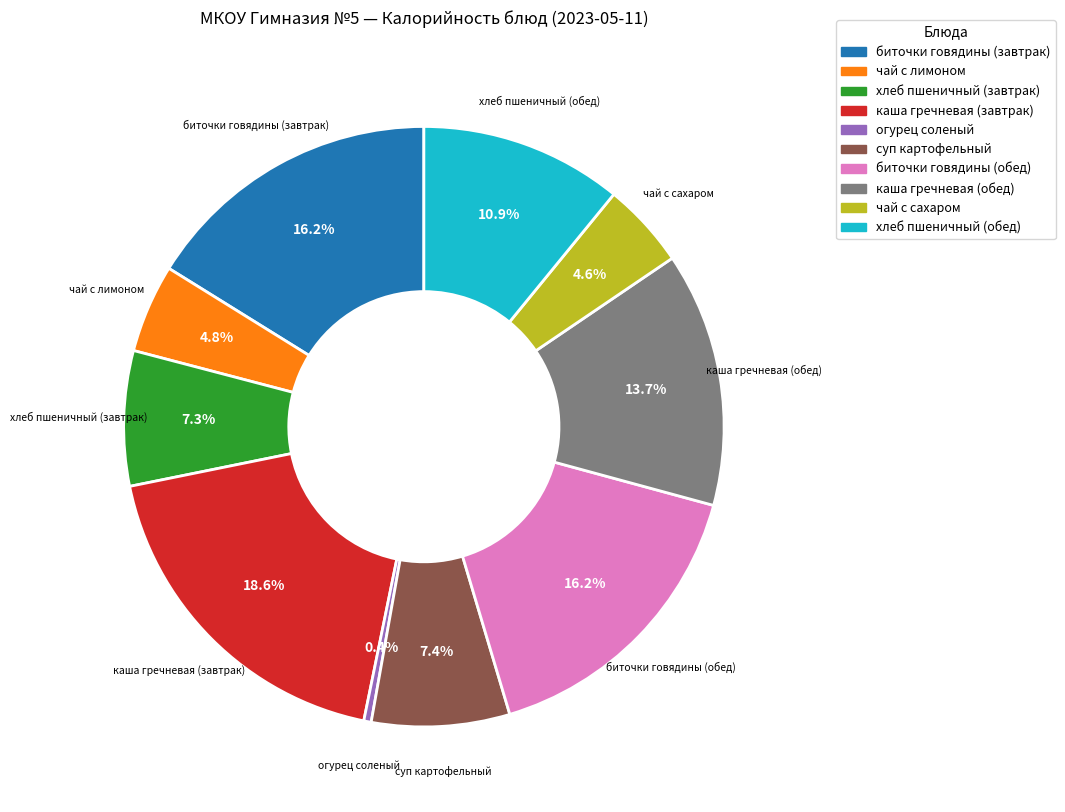

The суп картофельный slice represents 7% of the pie. True or false?

True